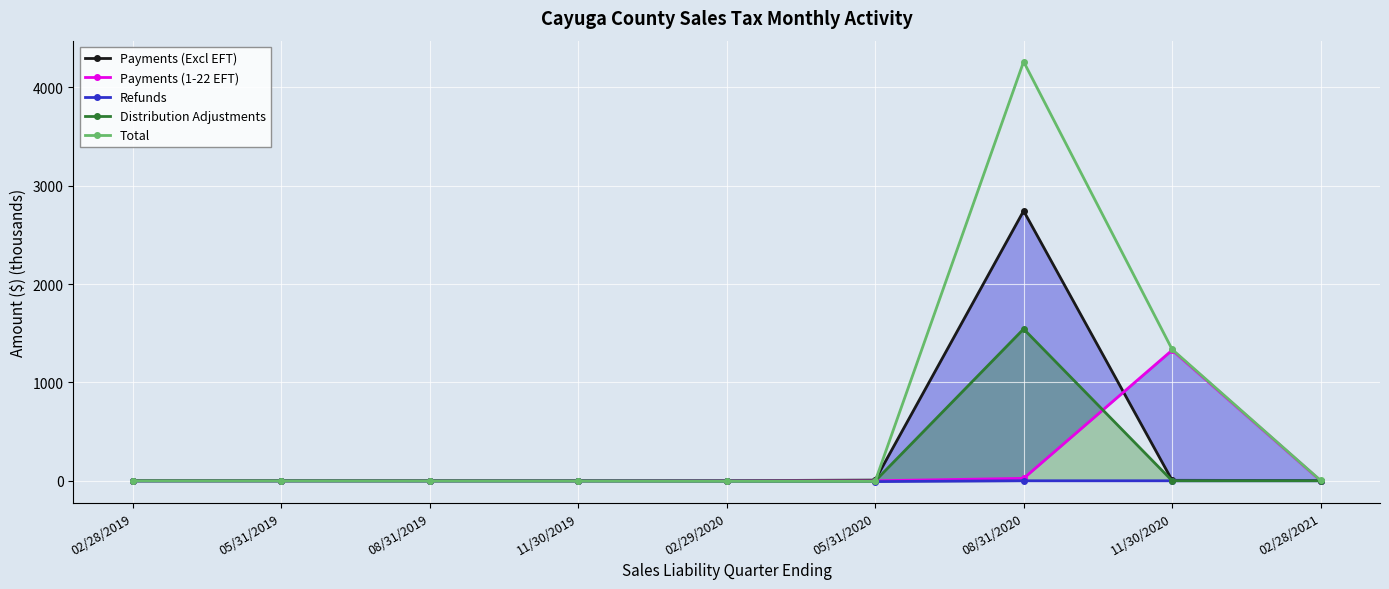

The value of Payments (1-22 EFT) at 08/31/2019 is 467.9. True or false?

False